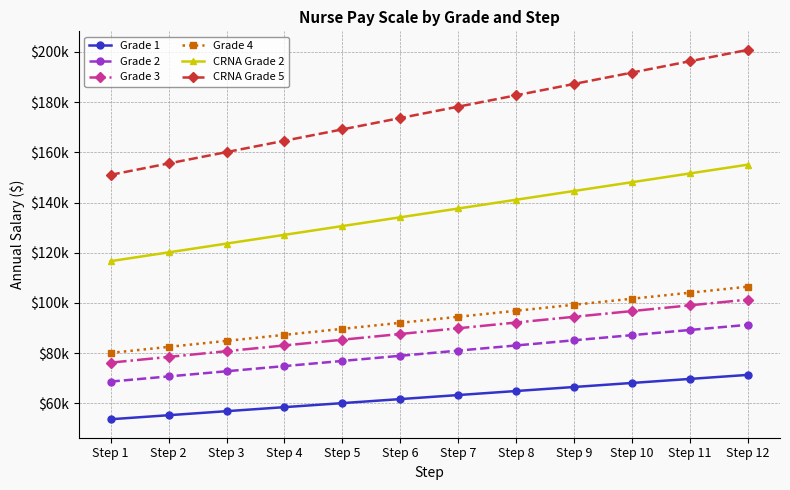

Is this an area chart (filled region under the line)?

No